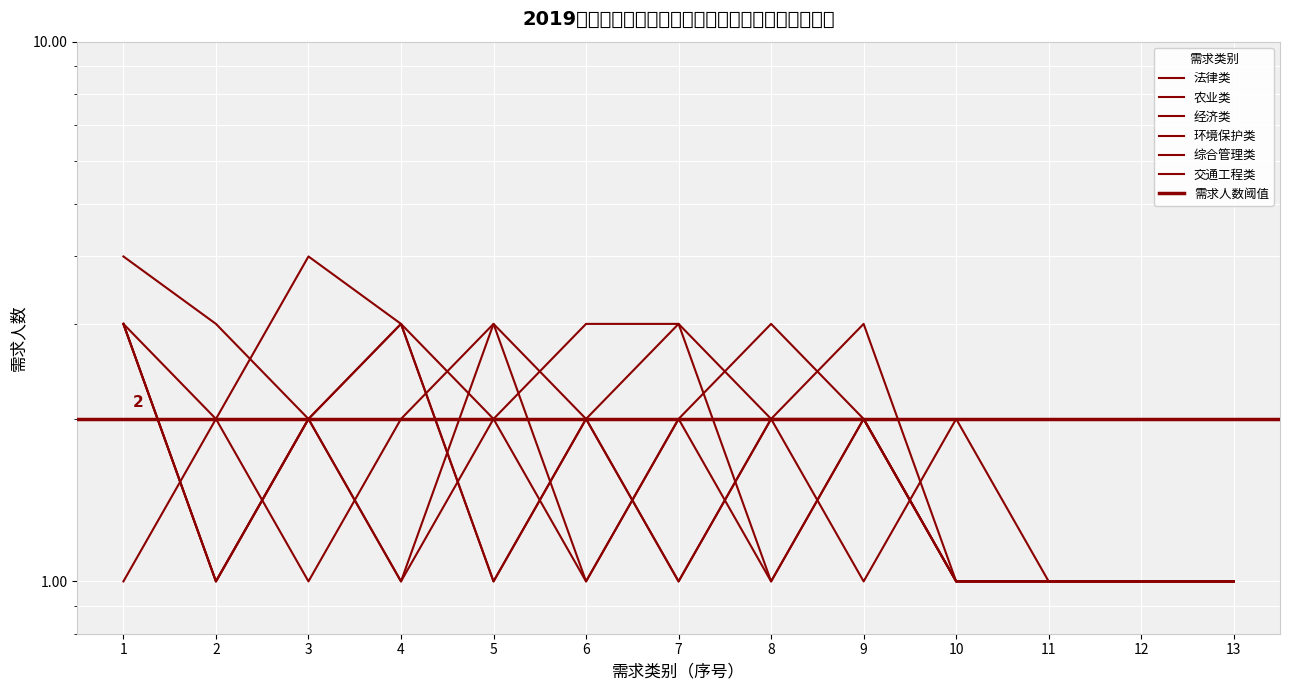

Does the chart display data point markers on the line(s)?

No